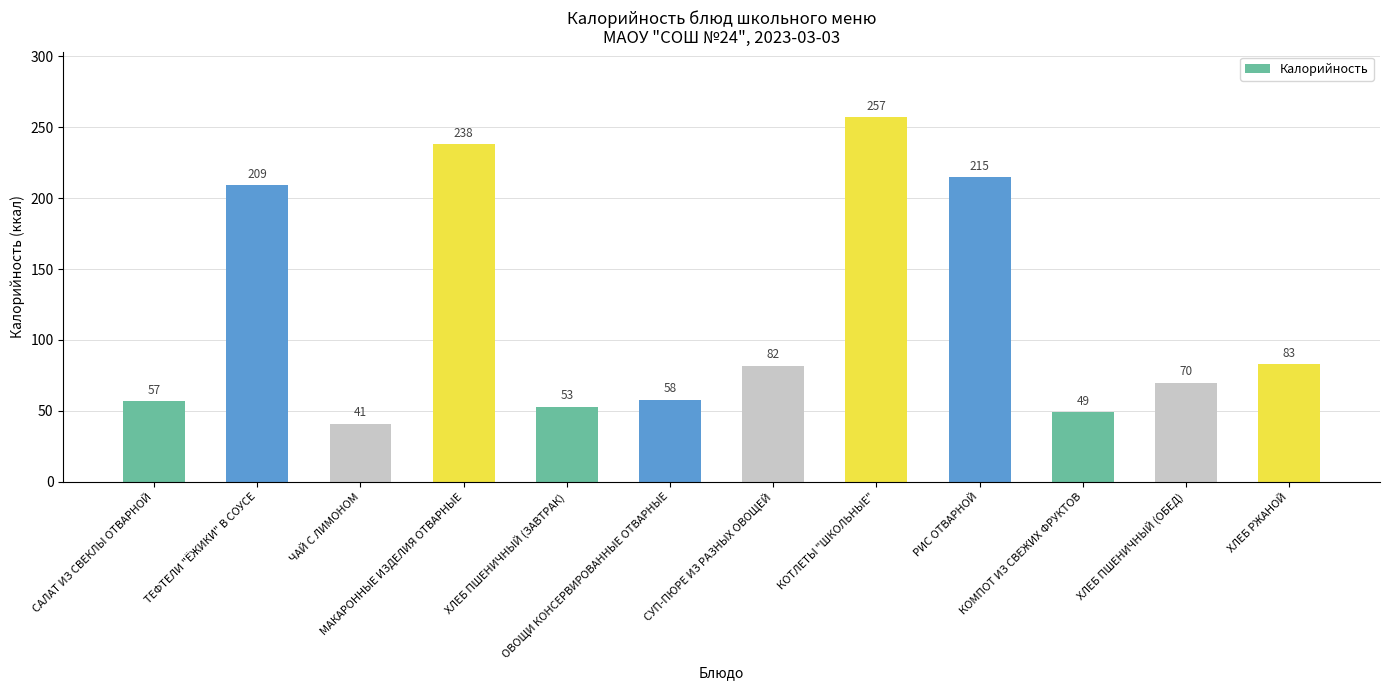

Count the number of categories in the chart.

12